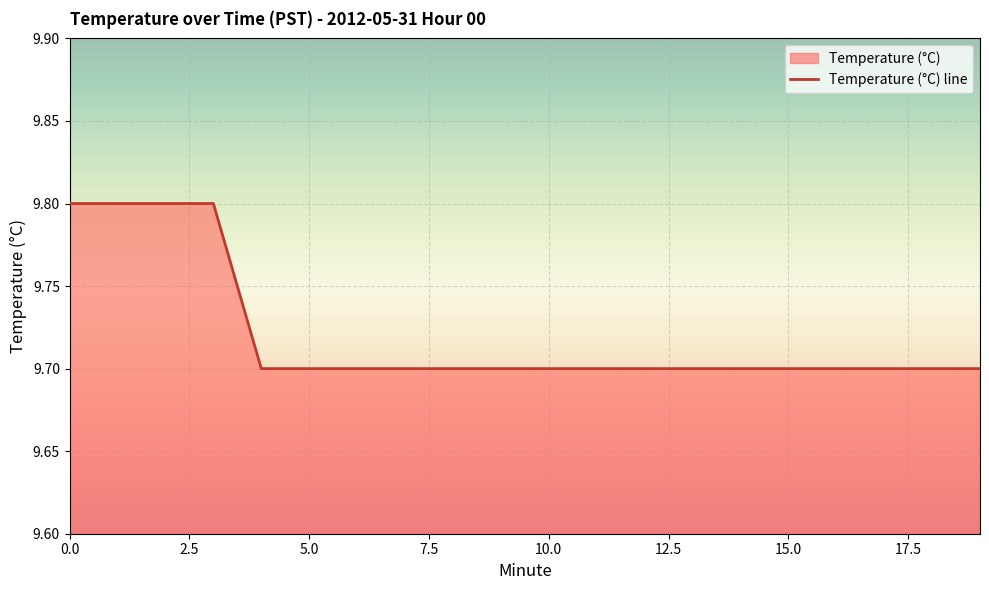

True or false: the data shows 3.3 at 13.

False